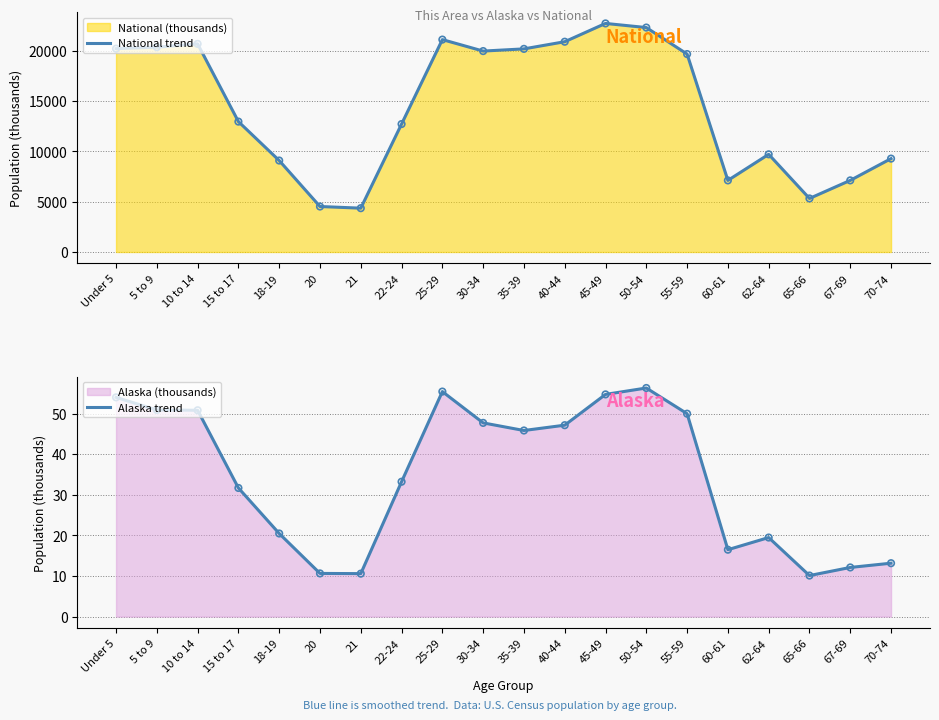

Which series has the widest spread of Y values?

National trend